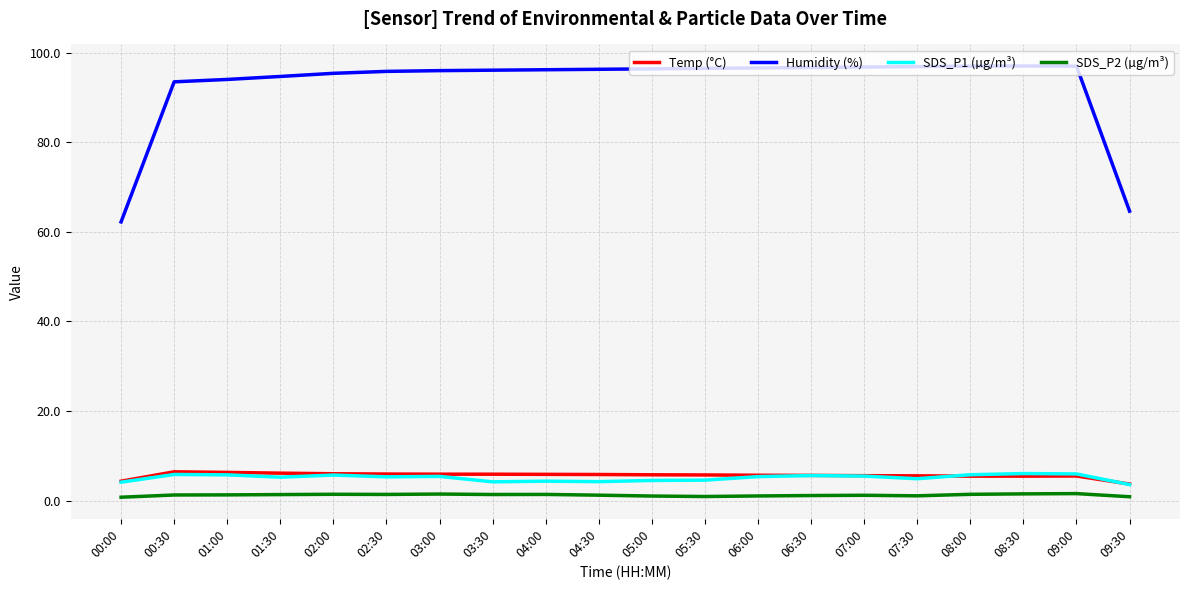

Which series has the largest range (max minus min)?

Humidity (%)